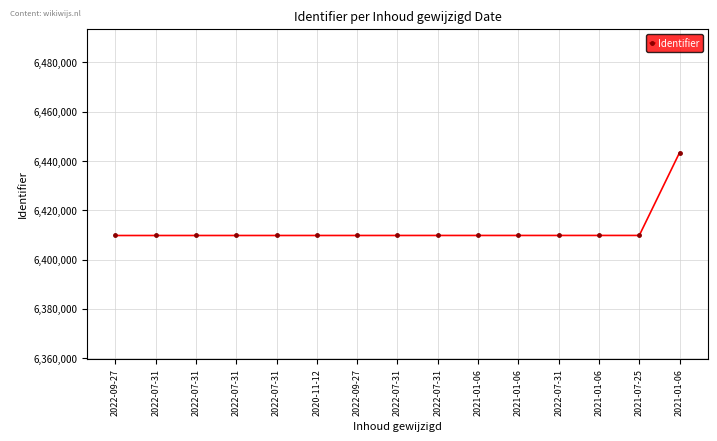

Reading left to right, transcribe all the data shown in this chart.

6409759	6409760	6409762	6409764	6409765	6409768	6409769	6409772	6409776	6409777	6409778	6409779	6409782	6409784	6443414